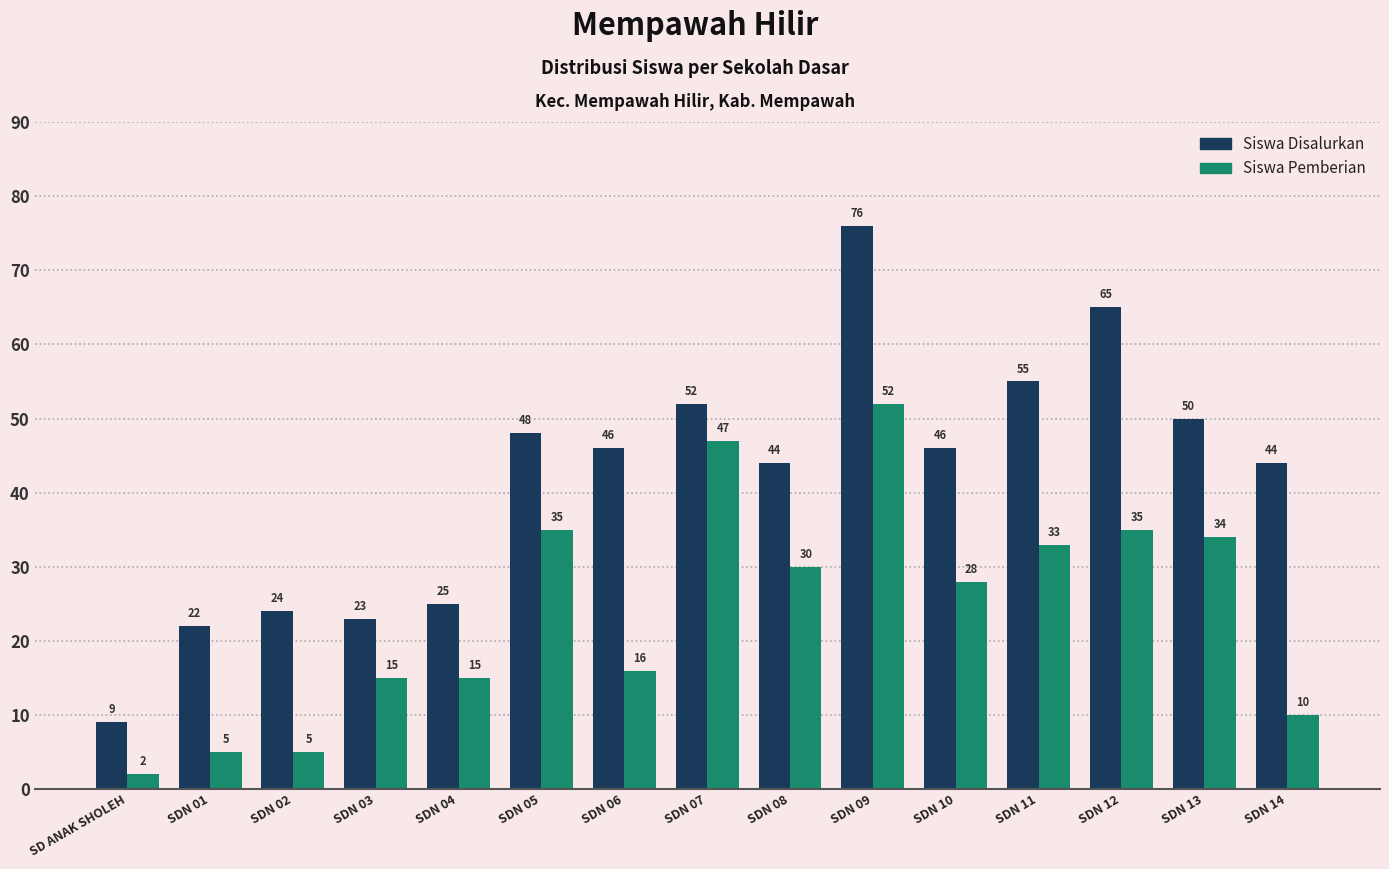

What is the label of the 11th bar from the right?

SDN 04